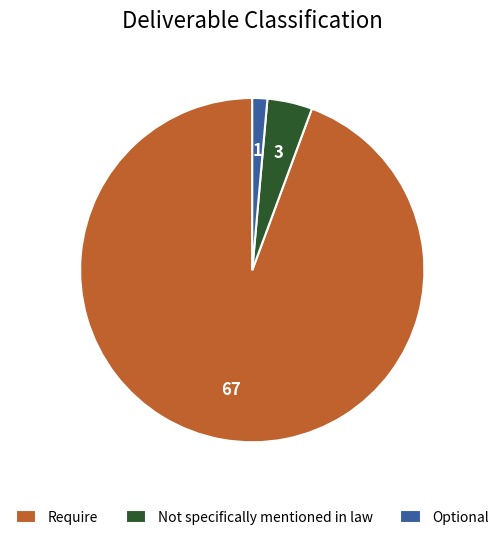

Approximately how many times larger is the value at Require compared to Optional?

67.0